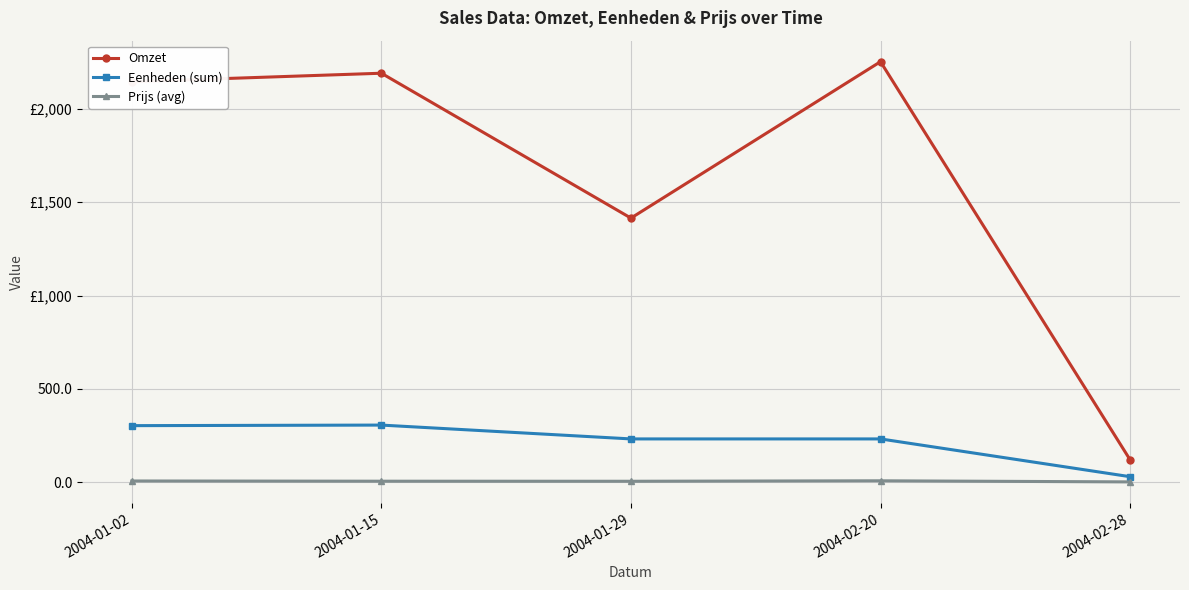

True or false: Eenheden (sum) and Prijs (avg) cross at least once.

False